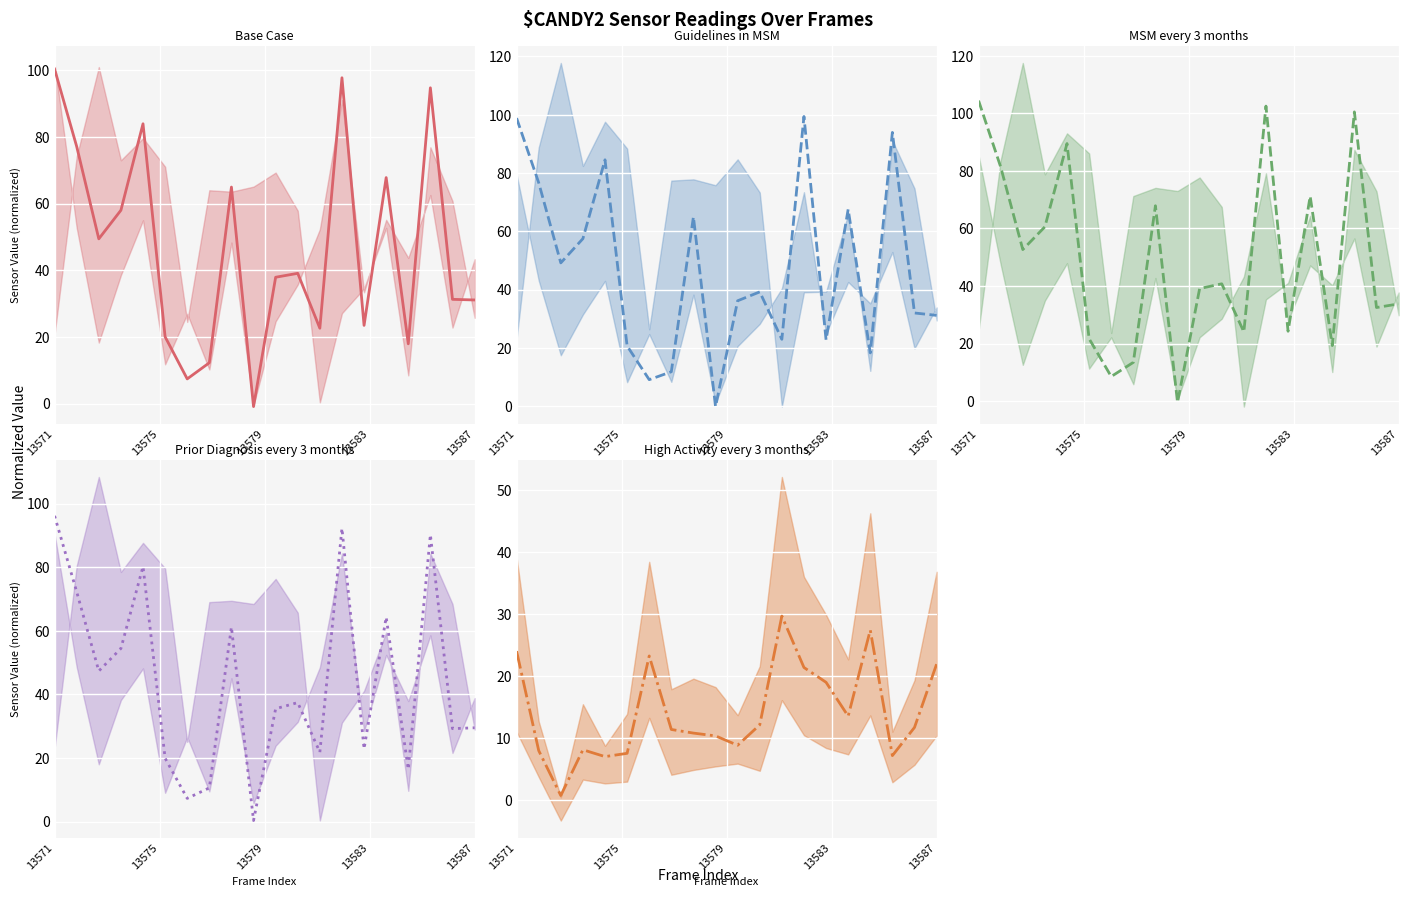

The Base Case mid series shows 31.1 at 13587. True or false?

True